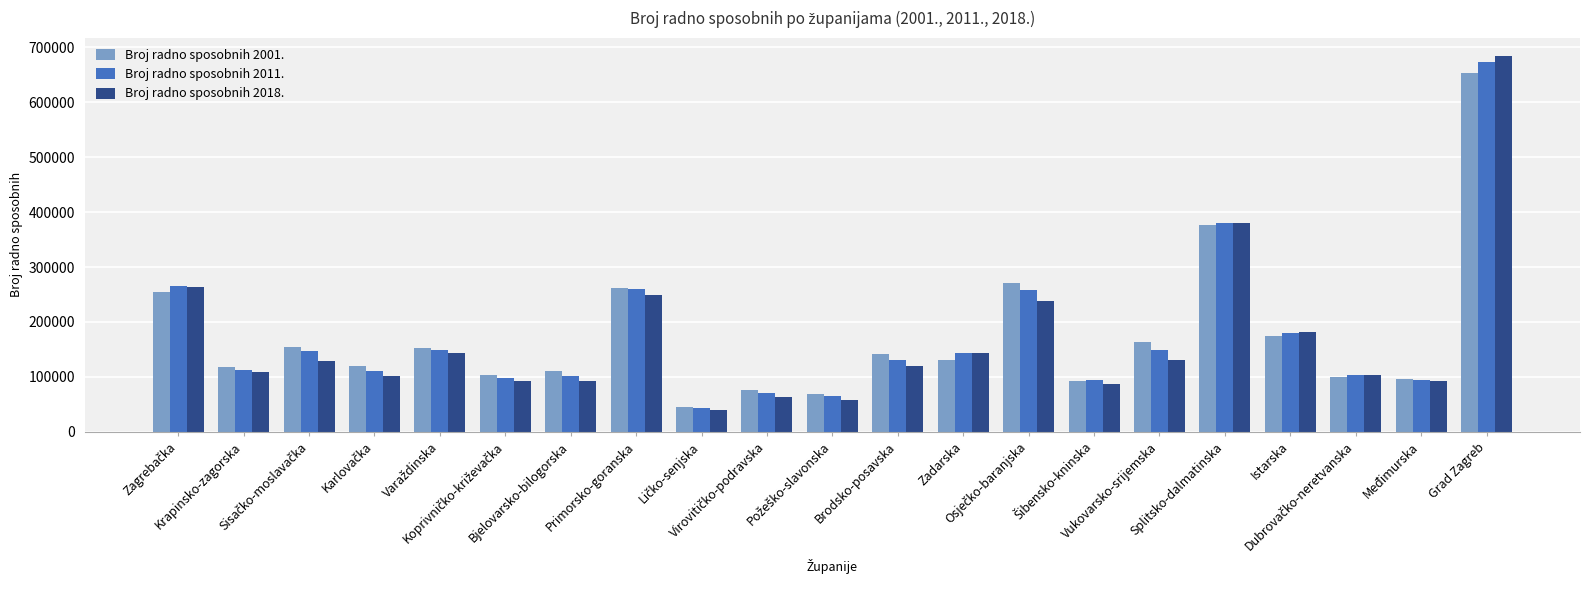

What is the difference between the maximum and minimum values in the Broj radno sposobnih 2018. series?

643976